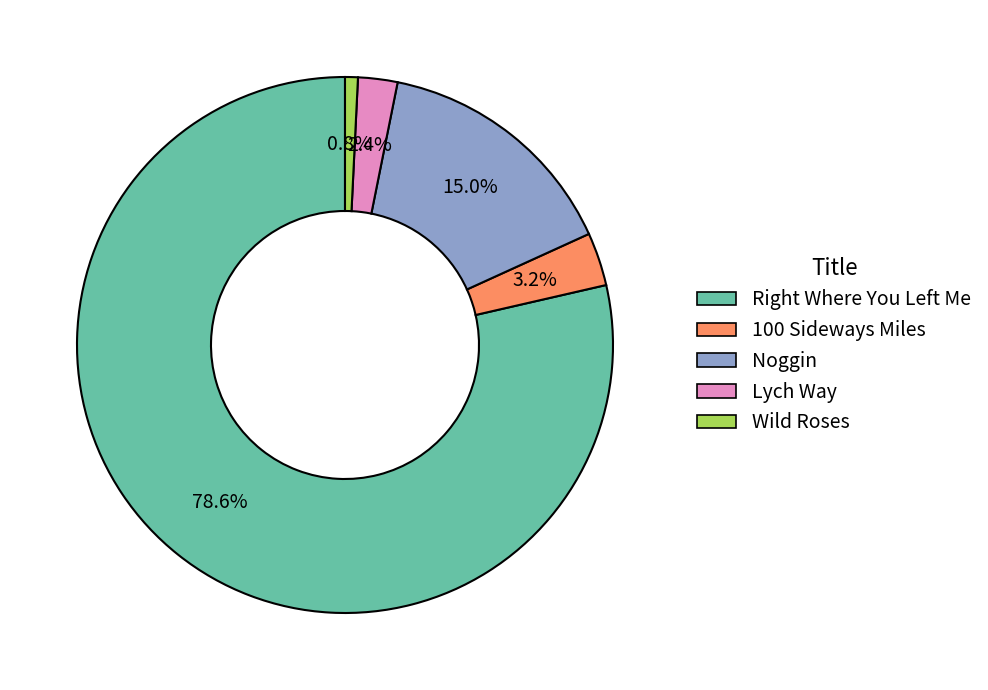

What portion of the pie excludes Lych Way?

97.6%